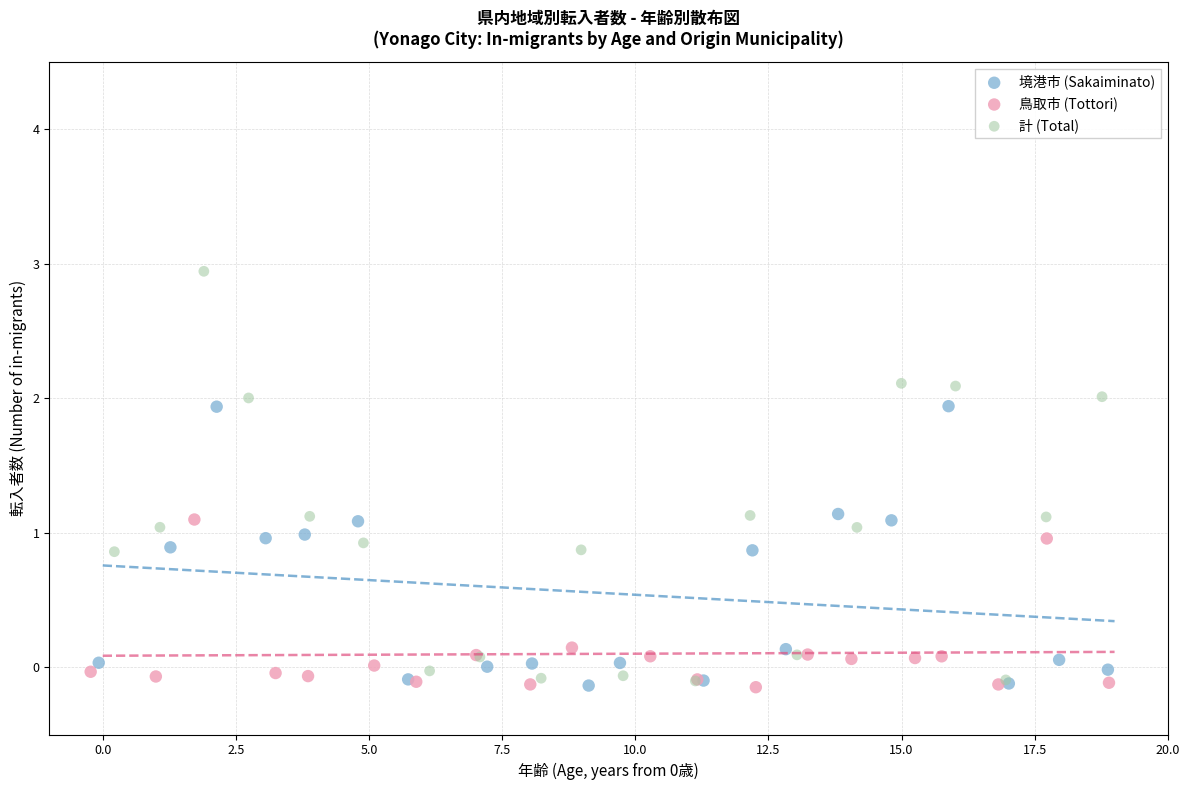

Which series contains the highest Y value?

計 (Total)